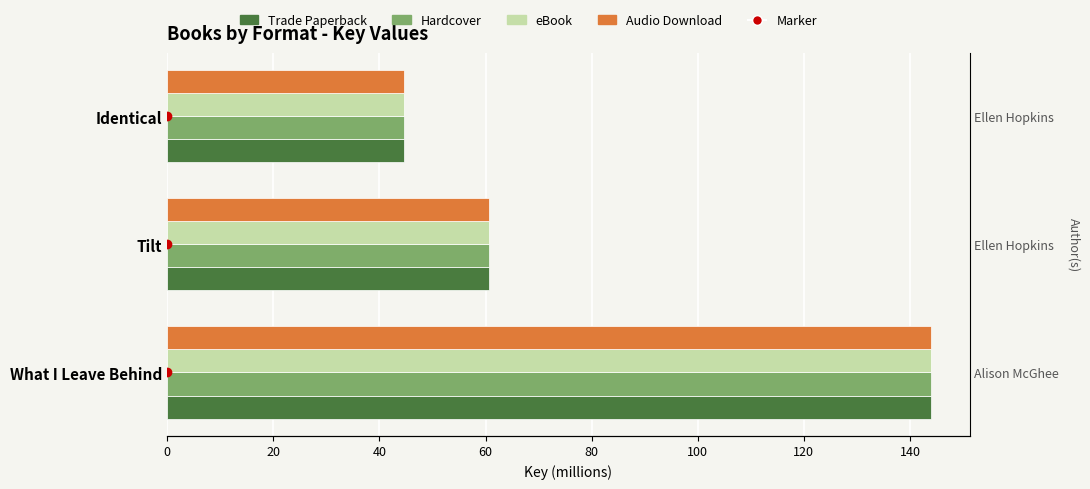

The value of Trade Paperback at Tilt is 28.5. True or false?

False